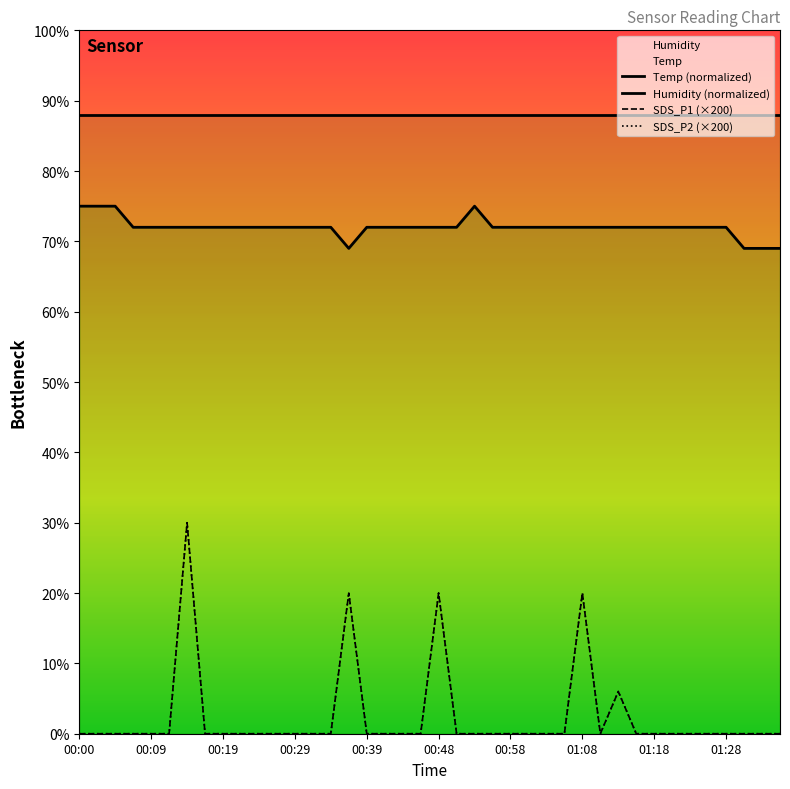

Between 00:00 and 38, which series saw the biggest shift?

Temp (normalized)